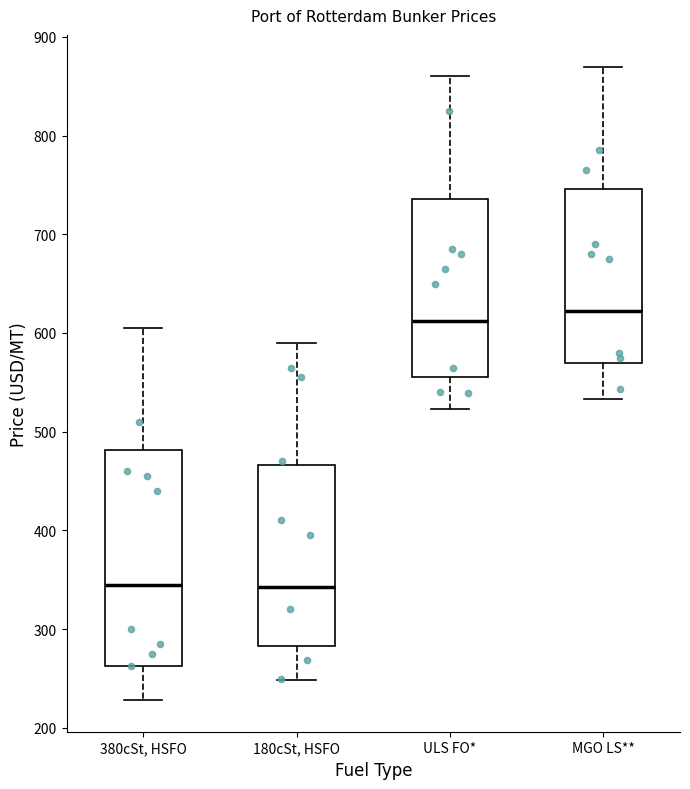

Reading left to right, transcribe this box plot: for each box, give where its median line is, the range the box spans, and where its two whiskers end, as read against the y-axis. The values are not printed on the chart, so give them approximately, as read against the axis.

380cSt, HSFO: median 350, box 260 to 480, whiskers 230 to 610
180cSt, HSFO: median 340, box 280 to 470, whiskers 250 to 590
ULS FO*: median 610, box 560 to 740, whiskers 520 to 860
MGO LS**: median 620, box 570 to 750, whiskers 530 to 870